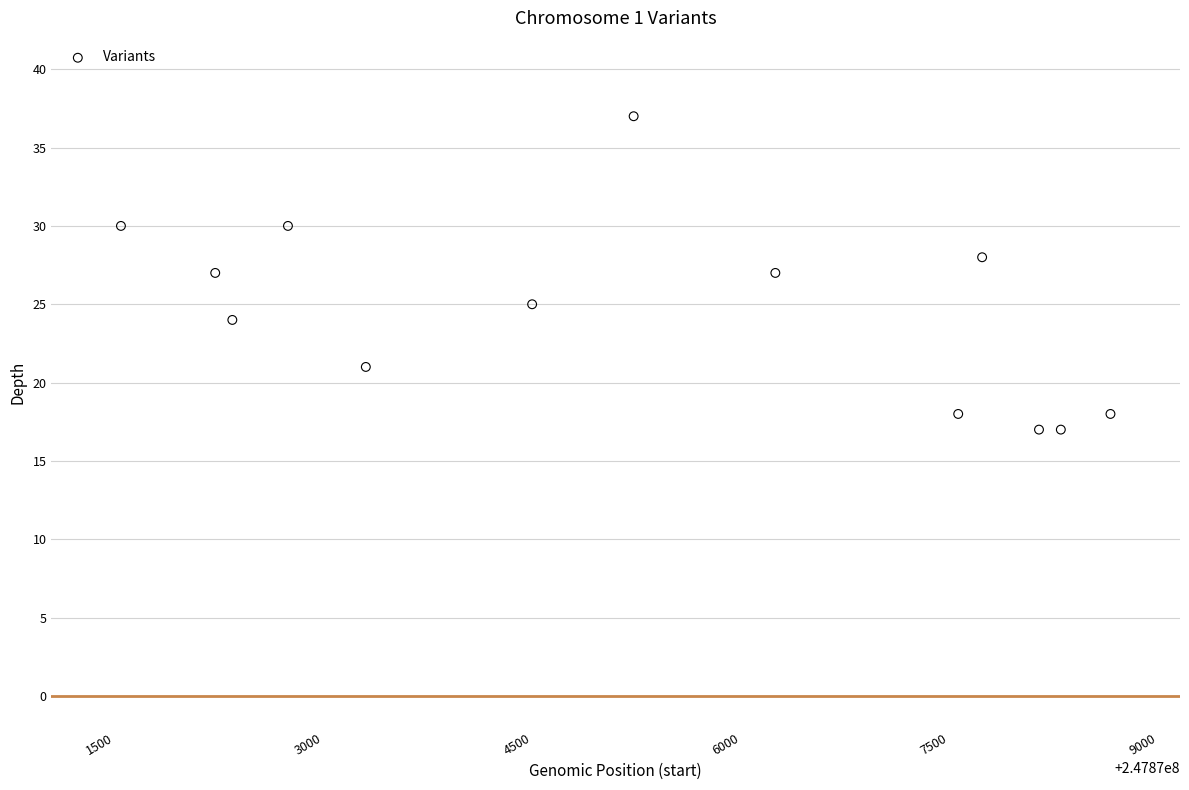

What is the range of X values (max minus min)?

7116